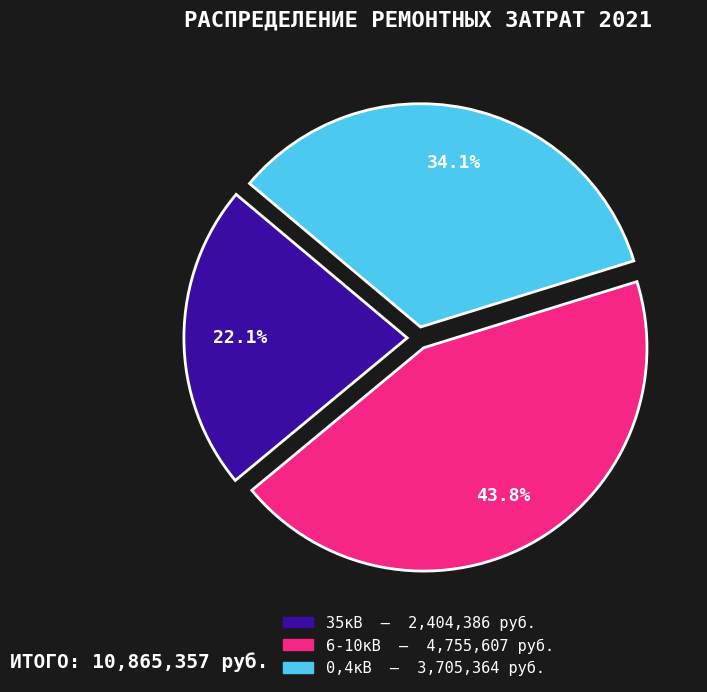

To the nearest percent, what percentage of the pie is 35кВ?

22%